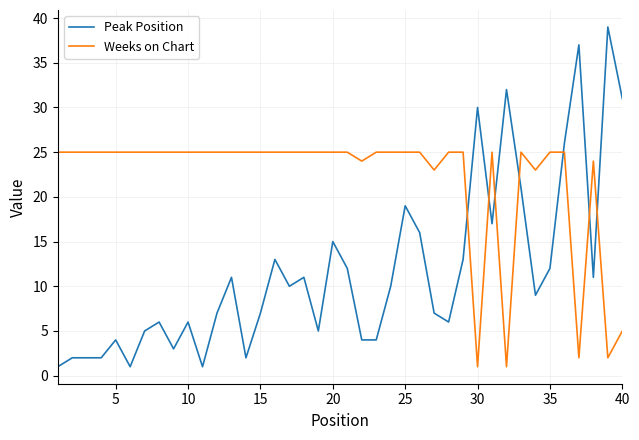

Which series ends up on top after the final intersection of Weeks on Chart and Peak Position?

Peak Position